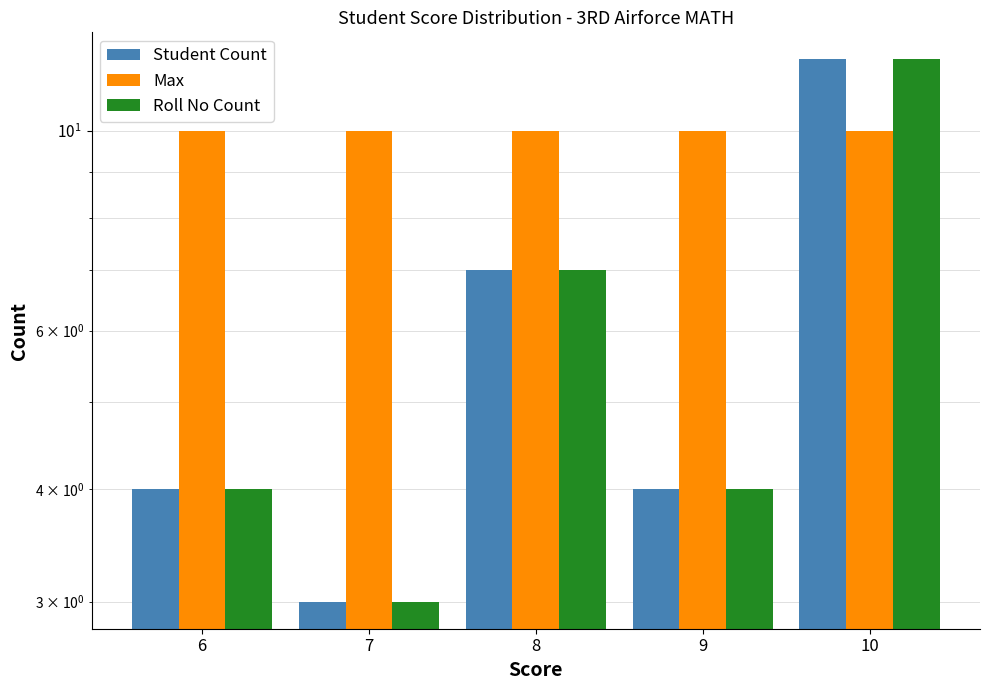

True or false: Max has a value of 14 at 8.

False